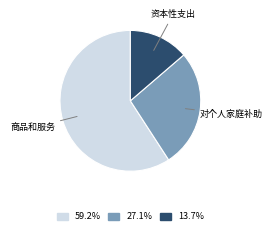

Is there a majority slice in this chart?

Yes